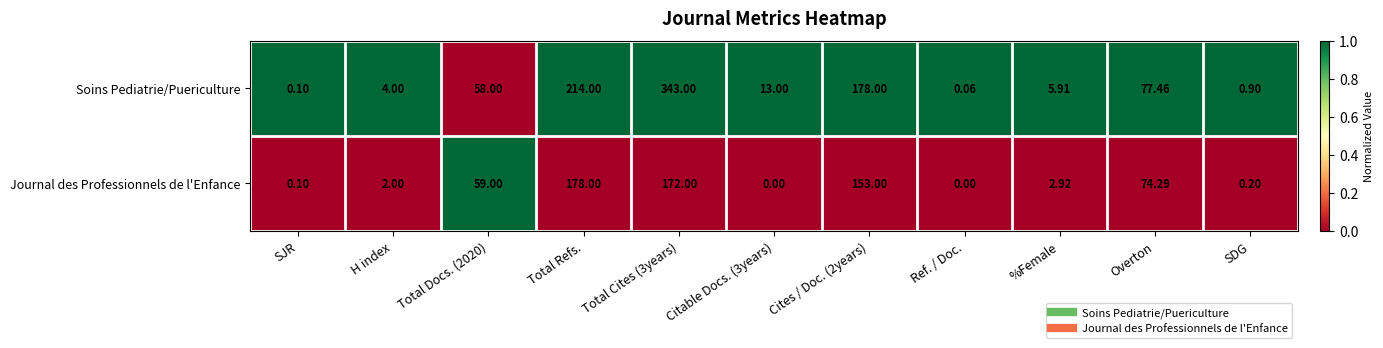

List the series in order of their peak value, highest first.

Soins Pediatrie/Puericulture, Journal des Professionnels de l'Enfance